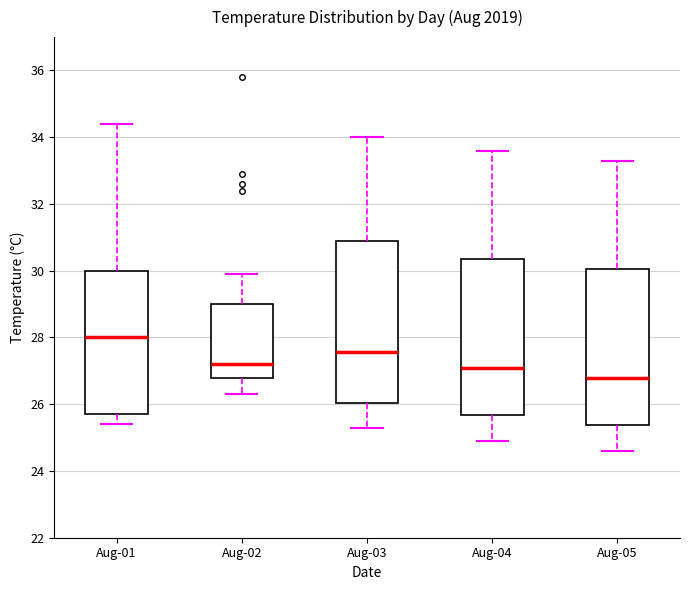

Where does the lower whisker of the box for Aug-03 end on the y-axis? The values are not printed on the chart, so give them approximately, as read against the axis.

25.4